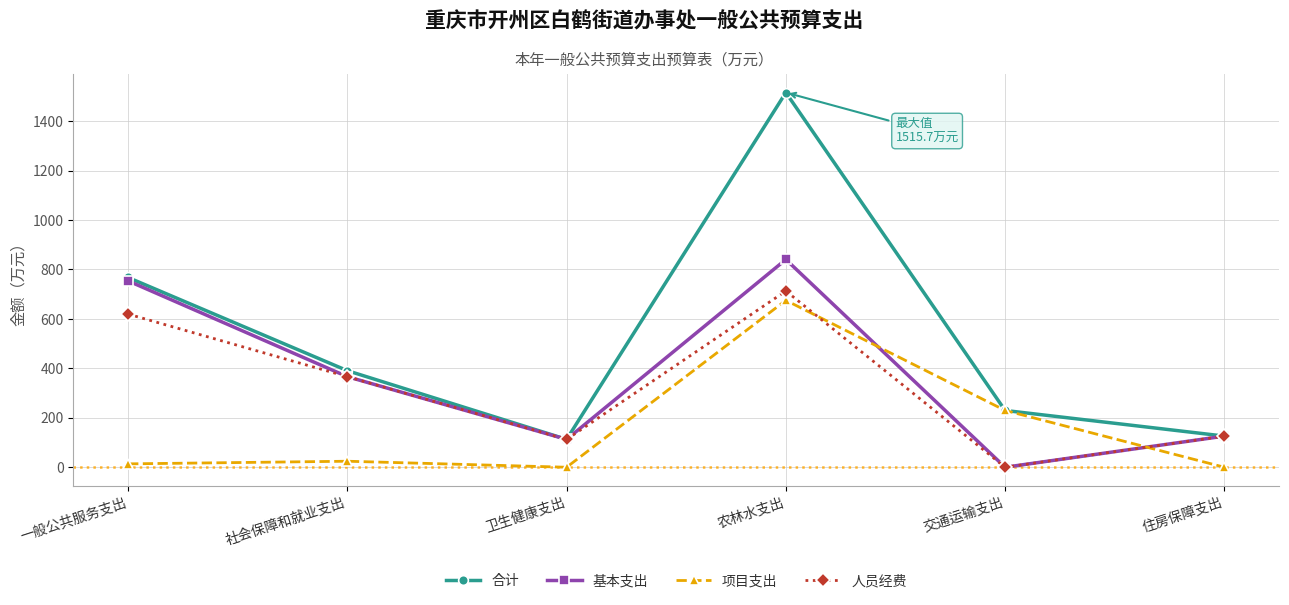

True or false: 基本支出 has a value of 112.7 at 卫生健康支出.

True